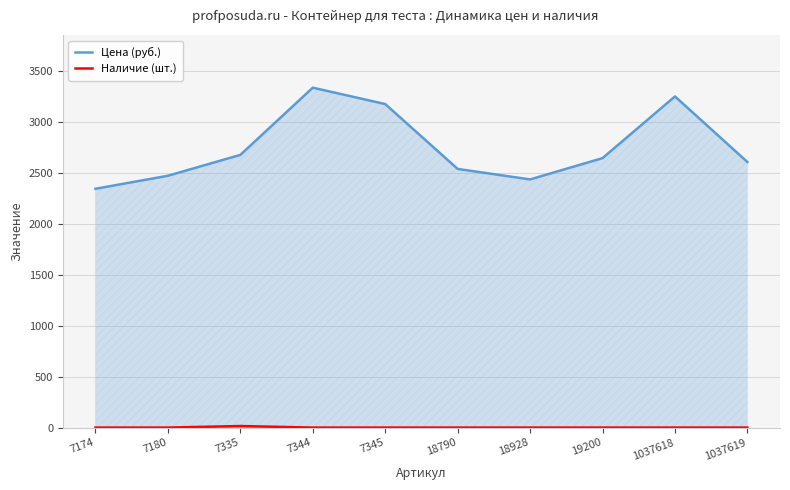

Rank the categories by Цена (руб.) value from highest to lowest.

7344, 1037618, 7345, 7335, 19200, 1037619, 18790, 7180, 18928, 7174